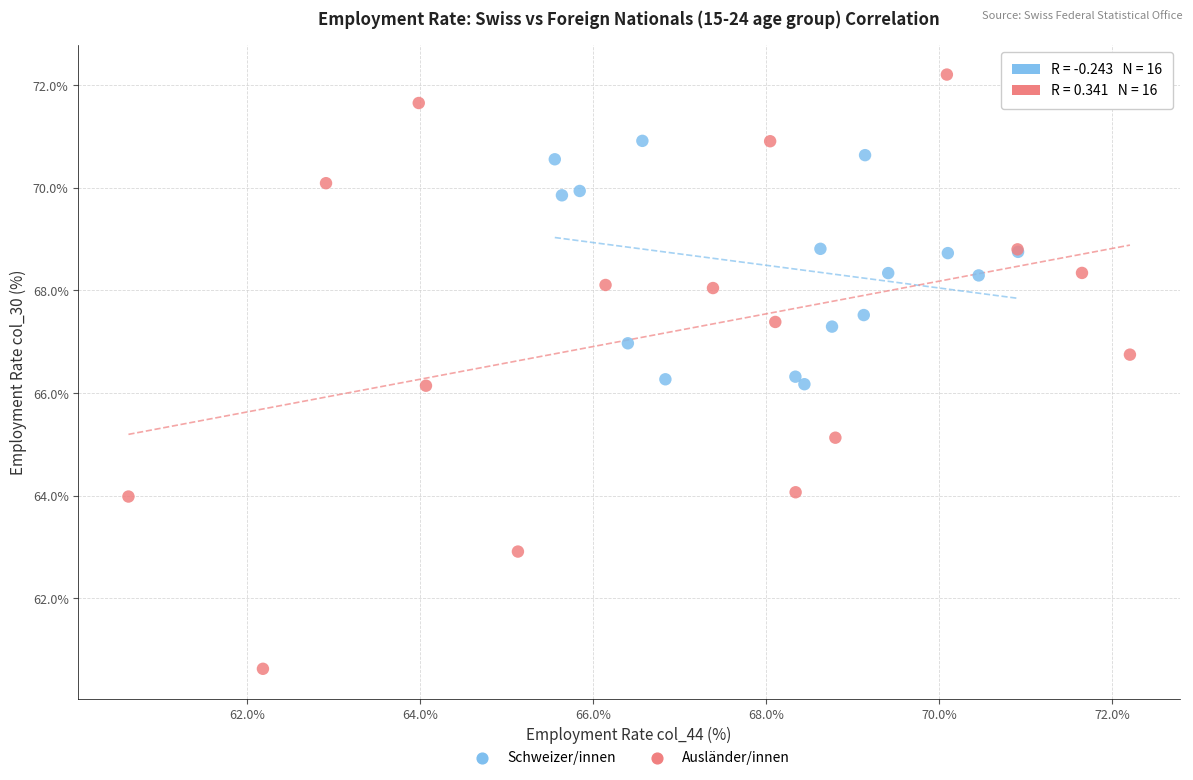

Which series contains the highest Y value?

Ausländer/innen